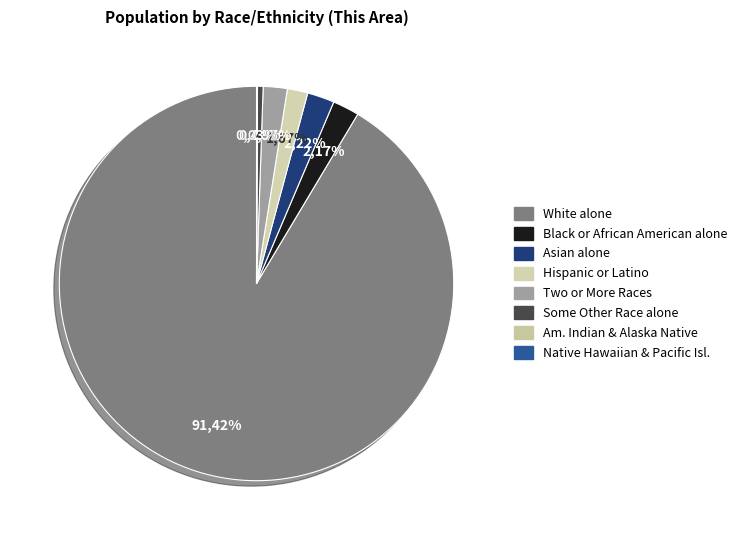

To the nearest percent, what portion does White alone represent?

91%